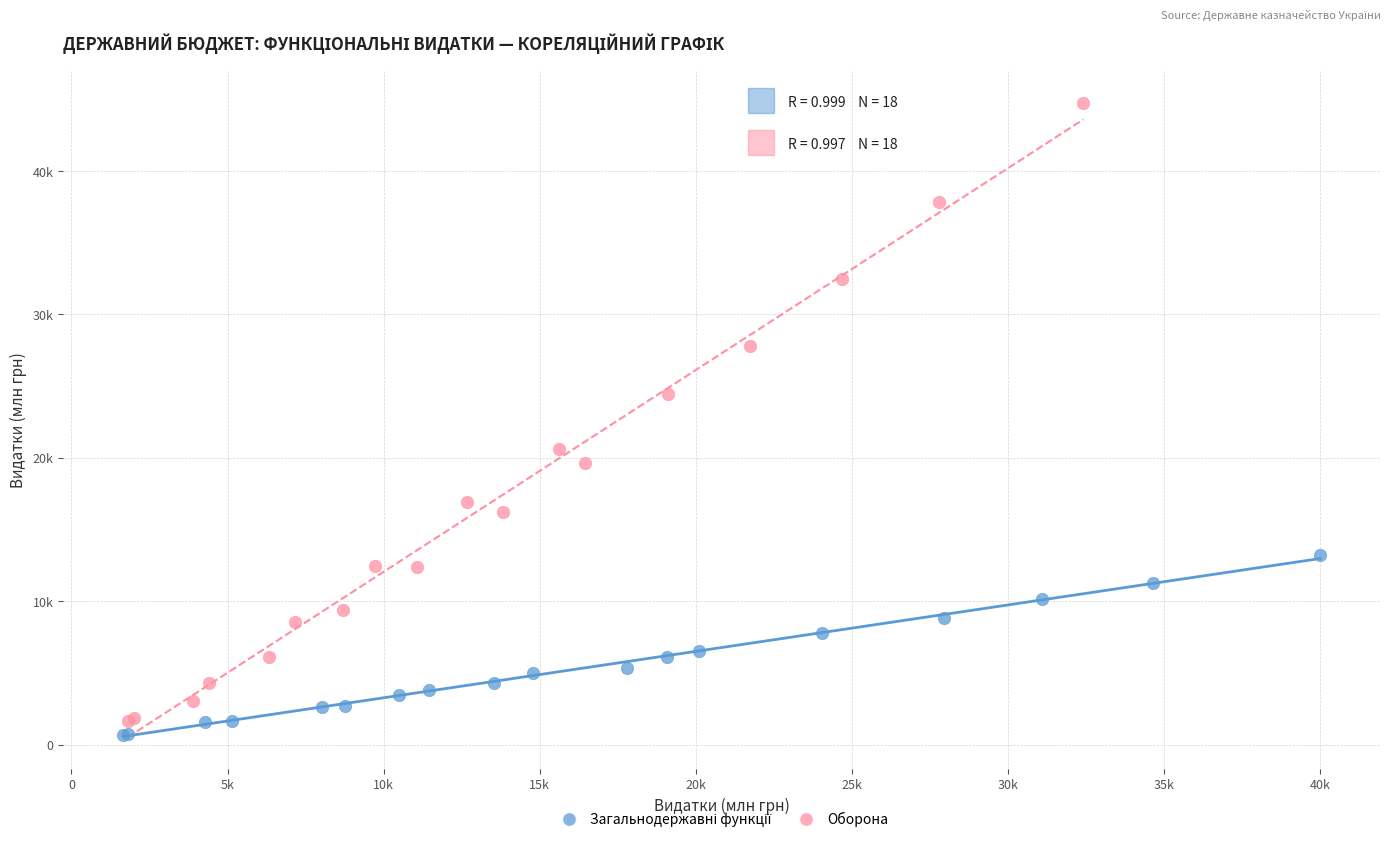

Which series has the largest Y range (max minus min)?

Оборона